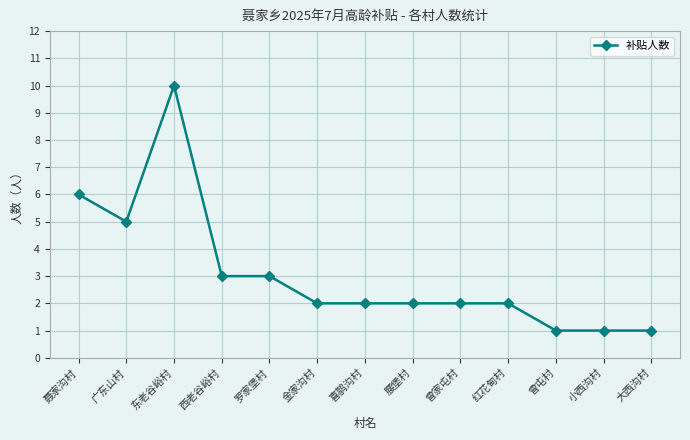

At which category does the data reach its first local valley?

广东山村